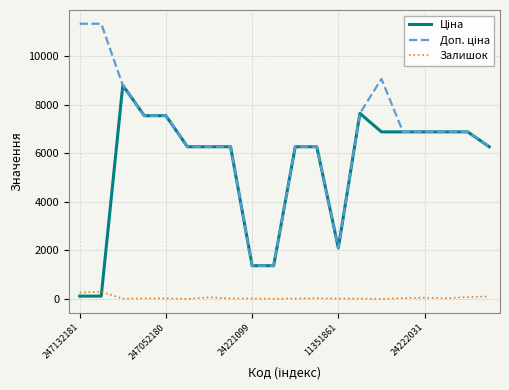

What is the greatest value displayed?

11334.0